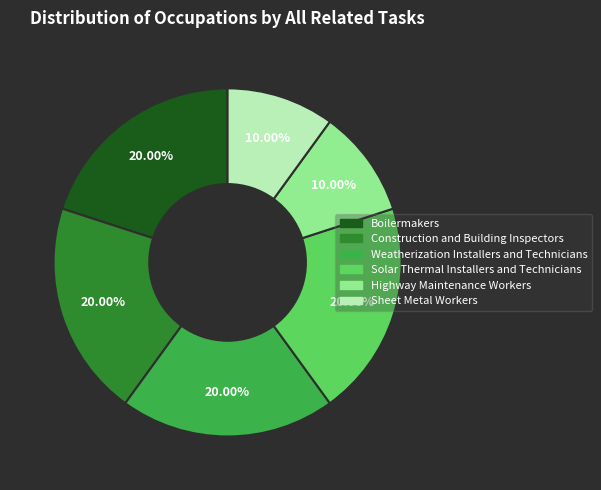

To the nearest percent, what portion does Weatherization Installers and Technicians represent?

20%